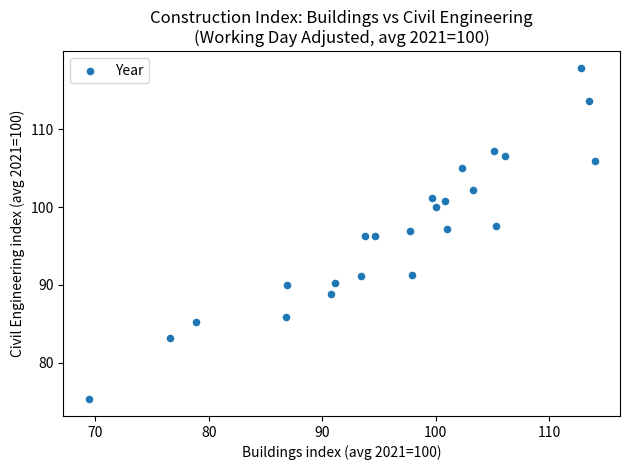

What is the range of Y values (max minus min)?

42.5